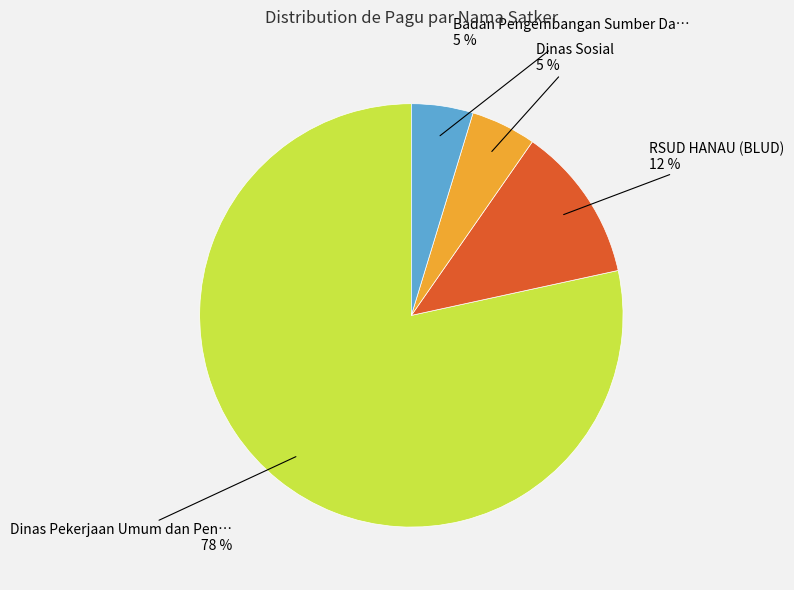

What is the largest slice in the pie chart?

Dinas Pekerjaan Umum dan Pen…